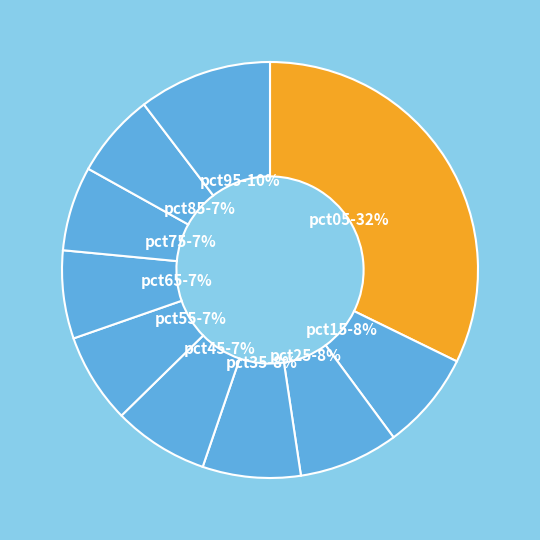

Which slice is the largest?

pct05